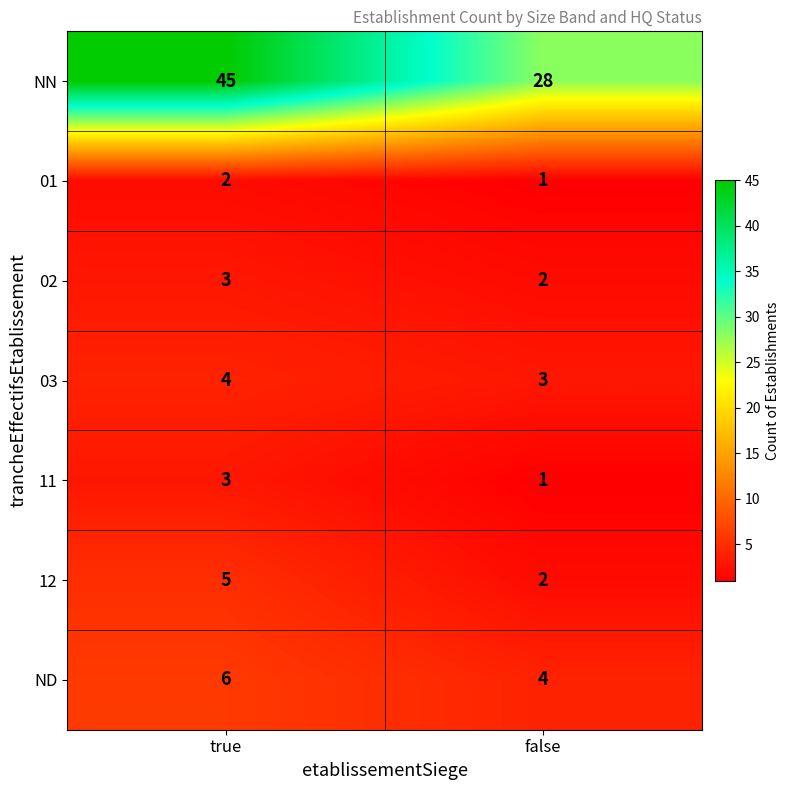

At which category is the sum across all series the highest?

true